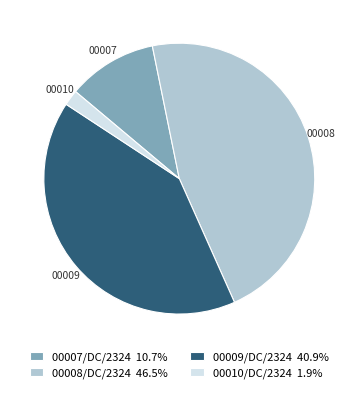

Is the sum of 00009/DC/2324 and 00008/DC/2324 greater than half?

Yes